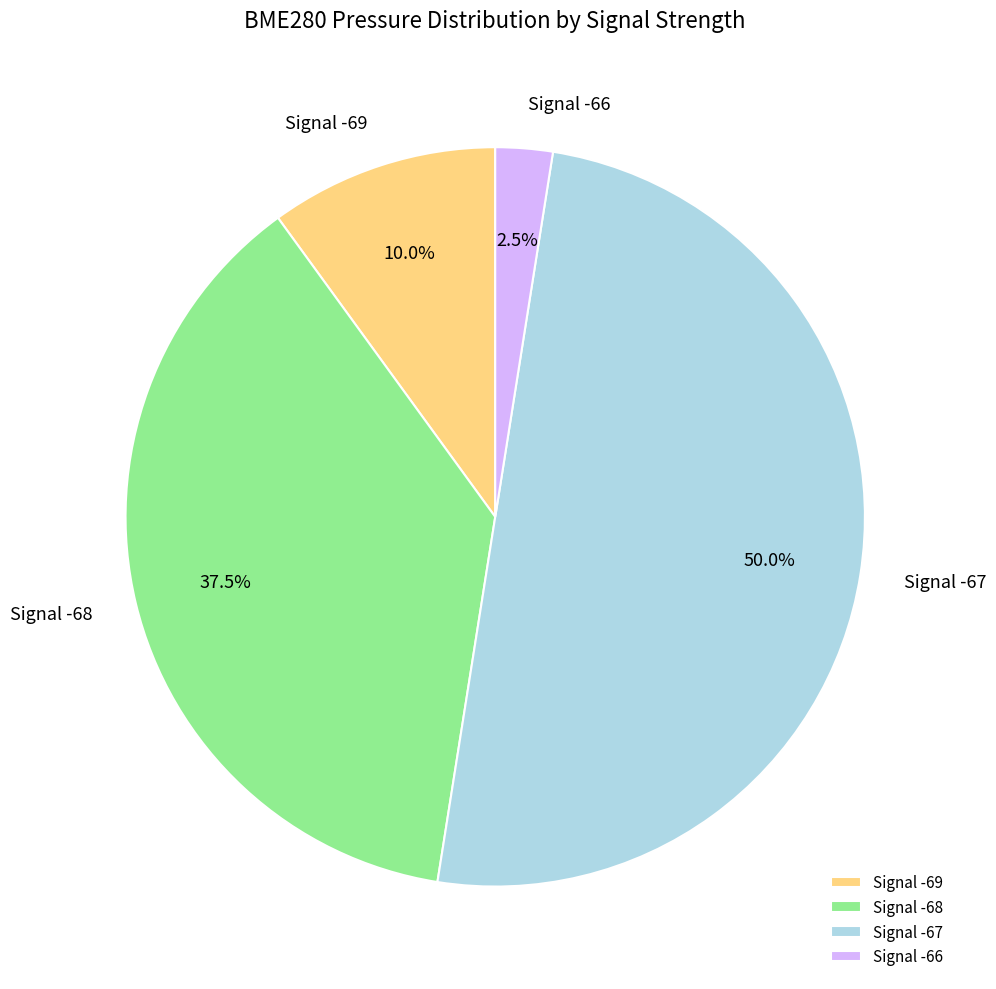

Do Signal -69 and Signal -67 together represent more than half of the pie?

Yes